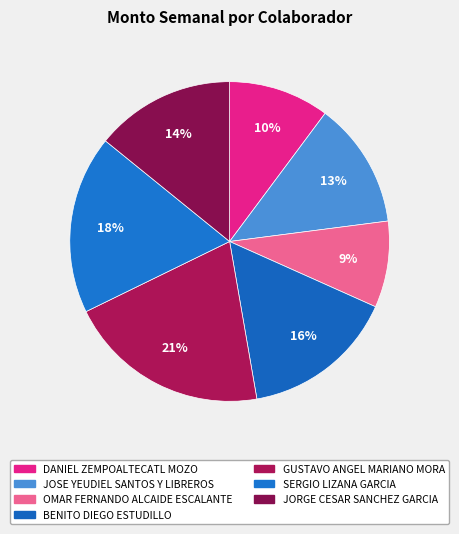

How many segments does this pie chart have?

7